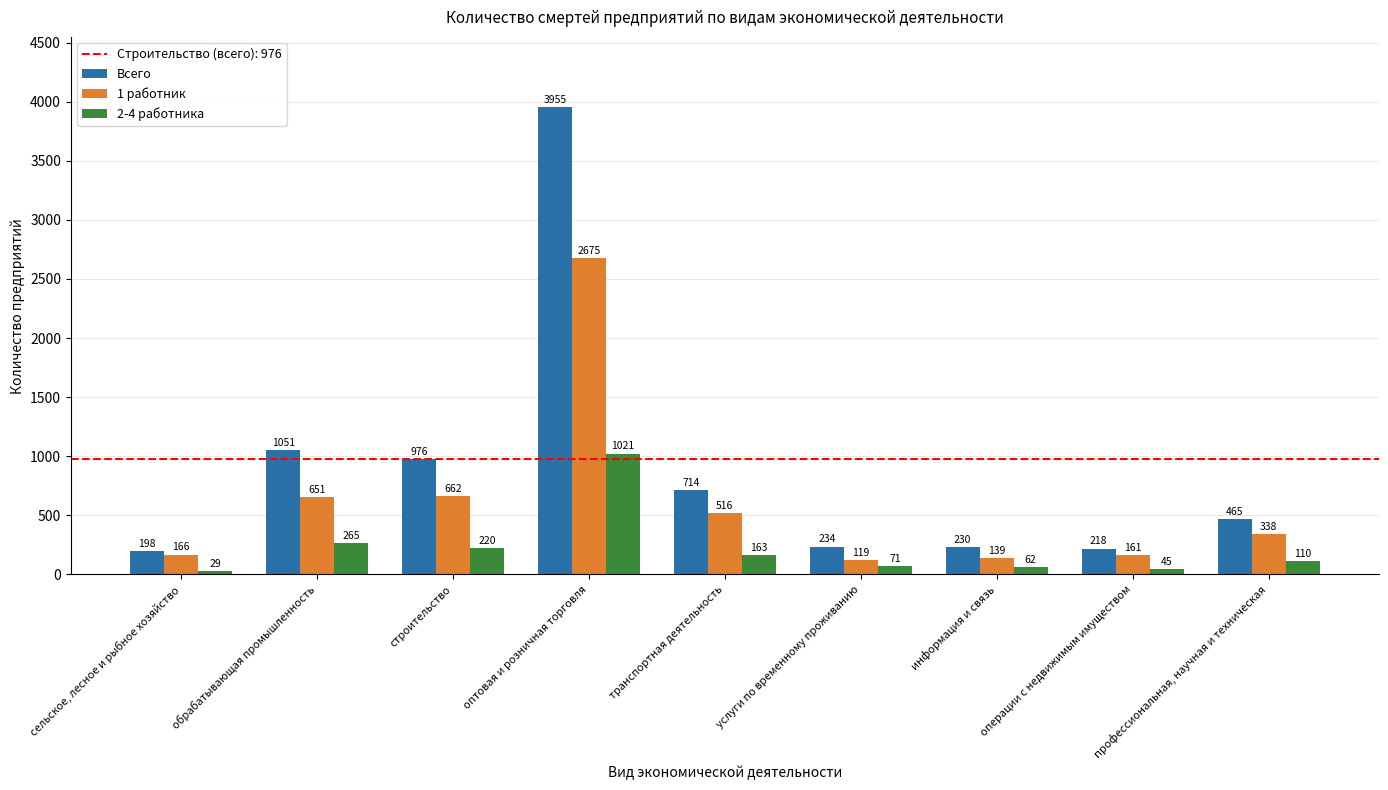

What is the average value of the Всего series?

893